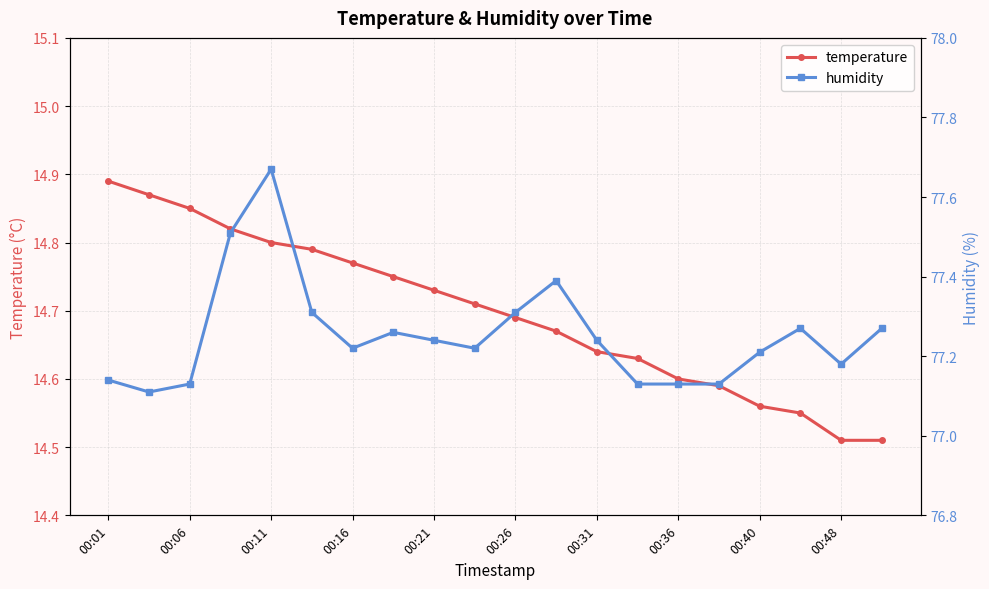

How many distinct data groups are displayed?

2